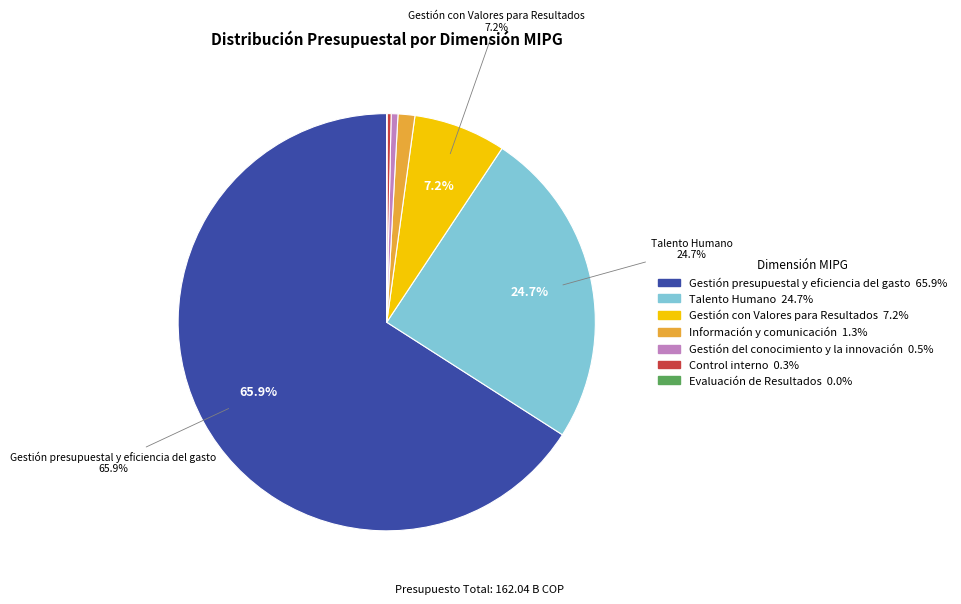

Is there a majority slice in this chart?

Yes